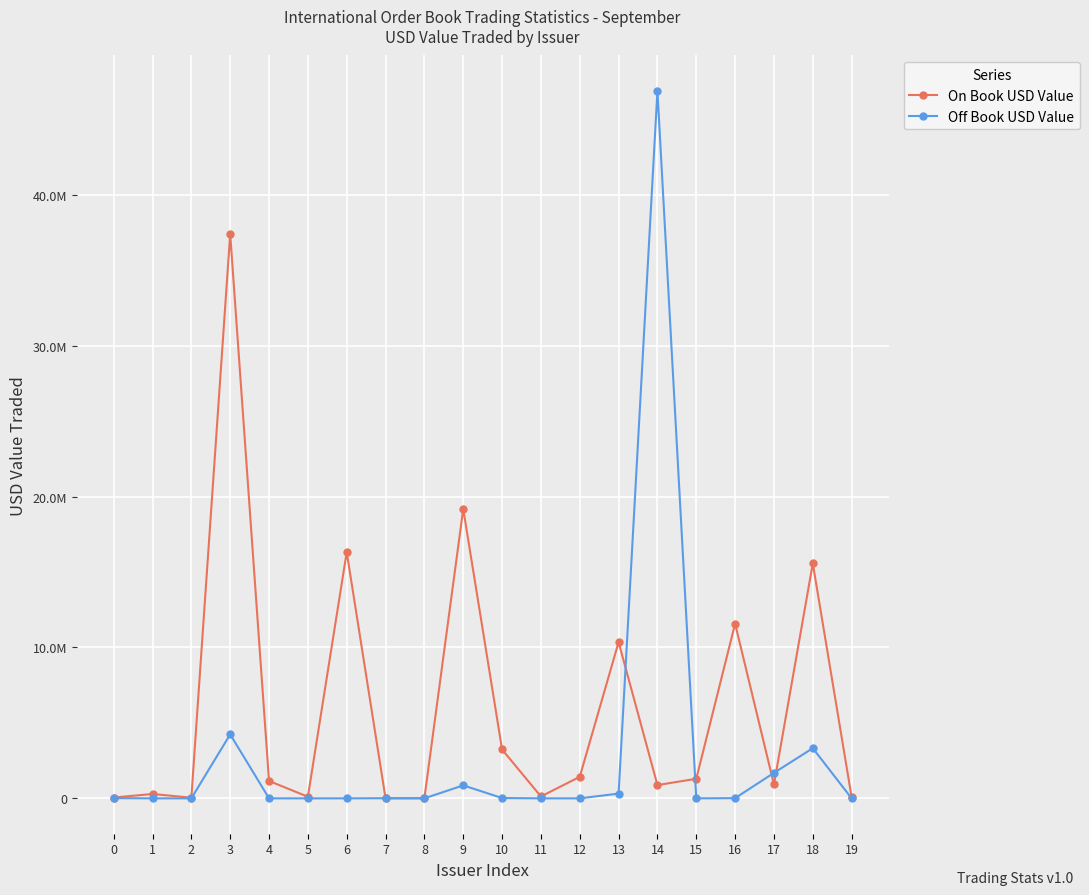

At which category does Off Book USD Value reach its first local peak?

3